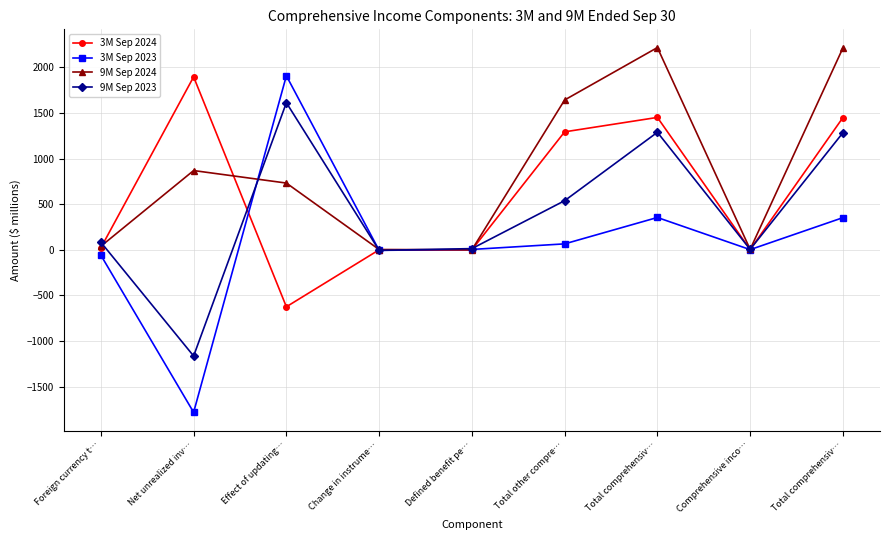

At which label is 3M Sep 2024 closest to 635?

Foreign currency t…